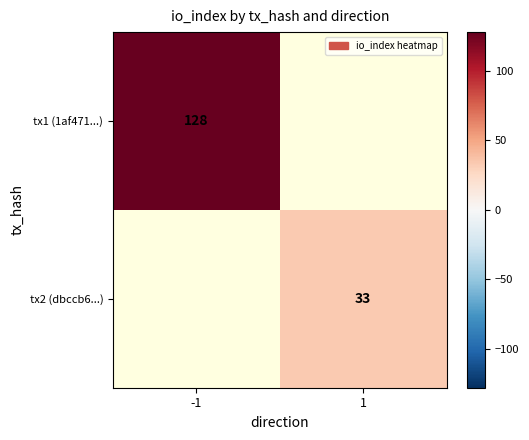

Is it true that tx1 (1af471...) equals 86 at -1?

False